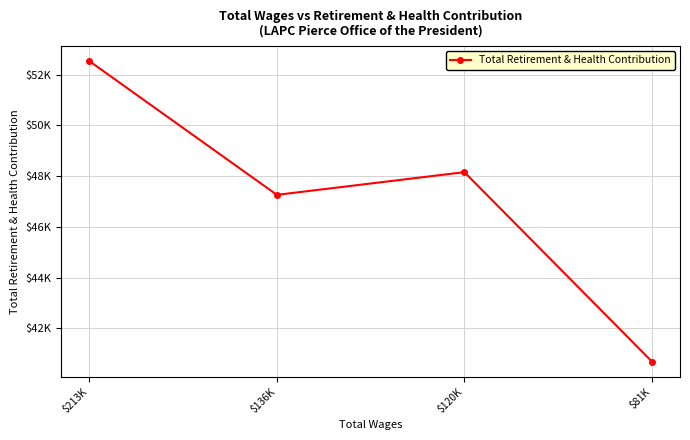

What value does the data have at $136K, to the nearest 100?

47300